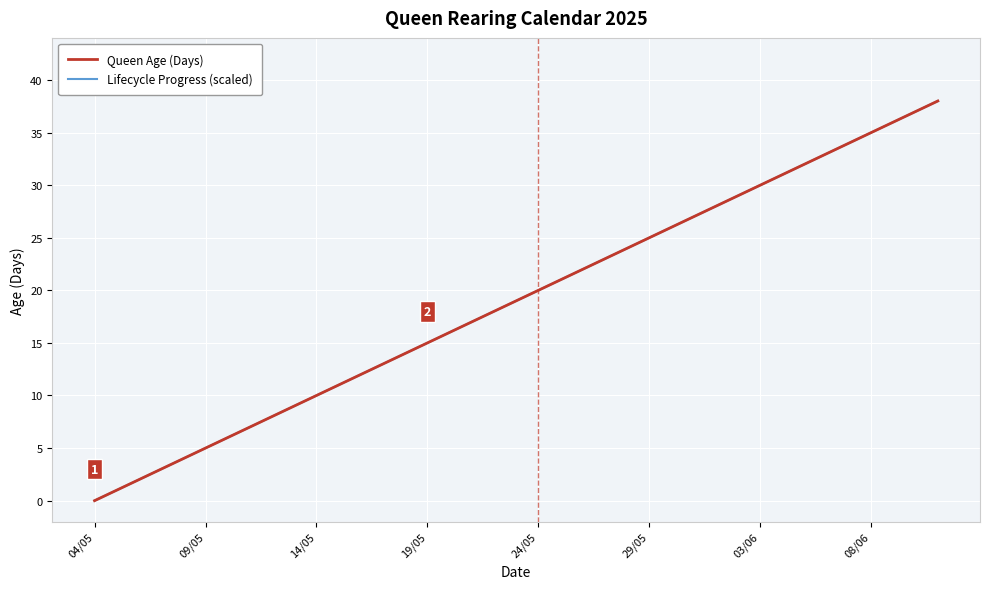

True or false: Lifecycle Progress (scaled) and Queen Age (Days) intersect in this chart.

False